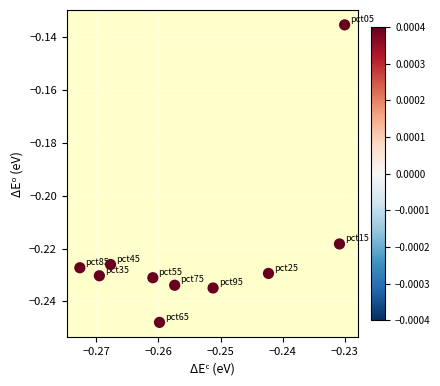

What is the average X value?

-0.3